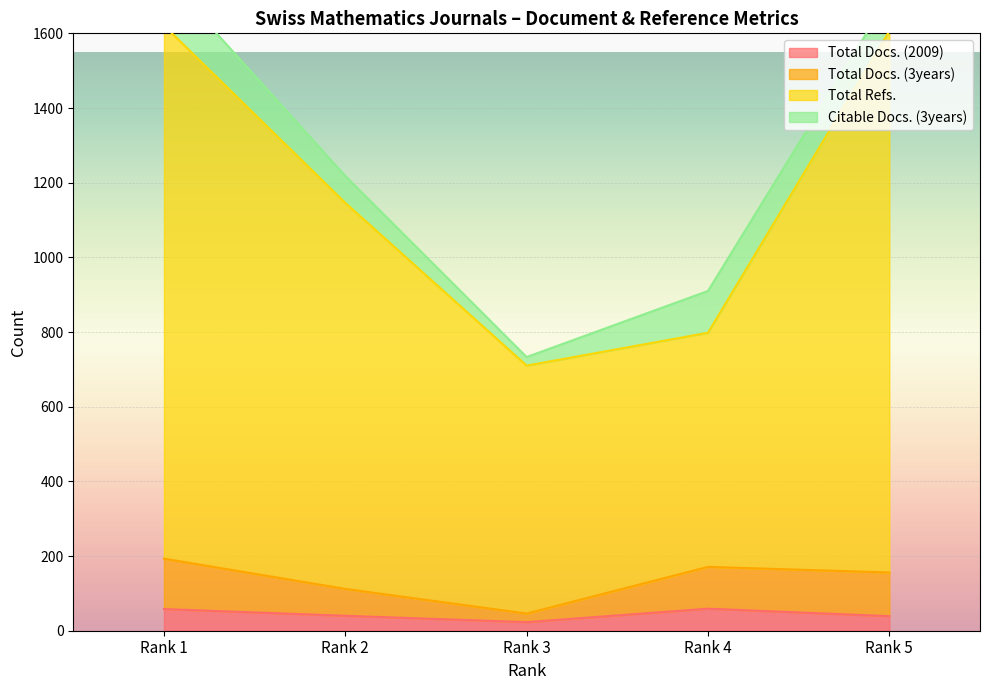

What is the smallest value displayed?

23